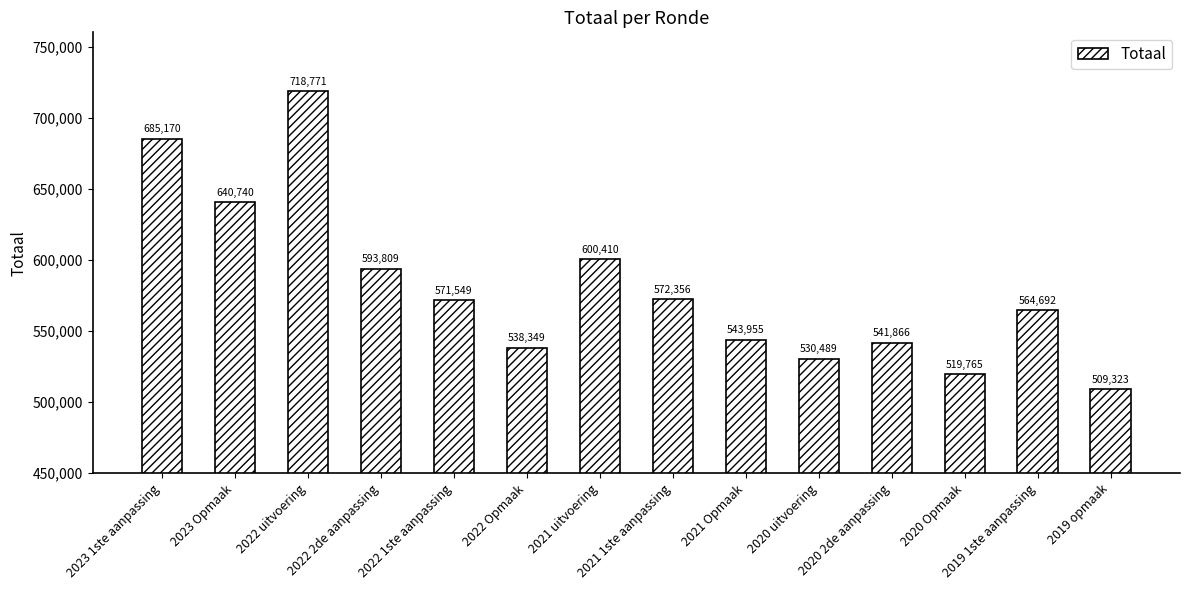

Reading left to right, what are all the values shown in this chart?

2023 1ste aanpassing=685170	2023 Opmaak=640740	2022 uitvoering=718771	2022 2de aanpassing=593809	2022 1ste aanpassing=571549	2022 Opmaak=538349	2021 uitvoering=600410	2021 1ste aanpassing=572356	2021 Opmaak=543955	2020 uitvoering=530489	2020 2de aanpassing=541866	2020 Opmaak=519765	2019 1ste aanpassing=564692	2019 opmaak=509323